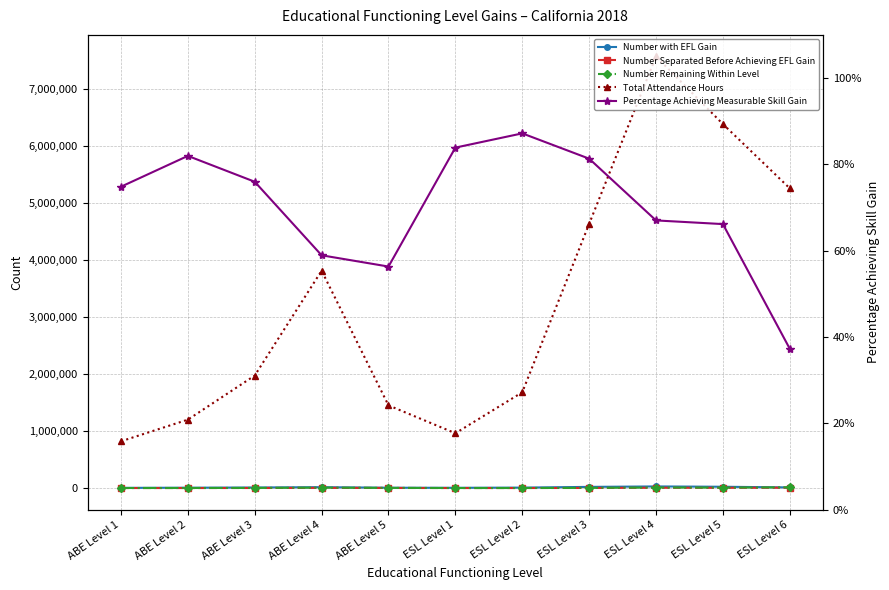

At which category does Number Separated Before Achieving EFL Gain reach its first local peak?

ABE Level 4